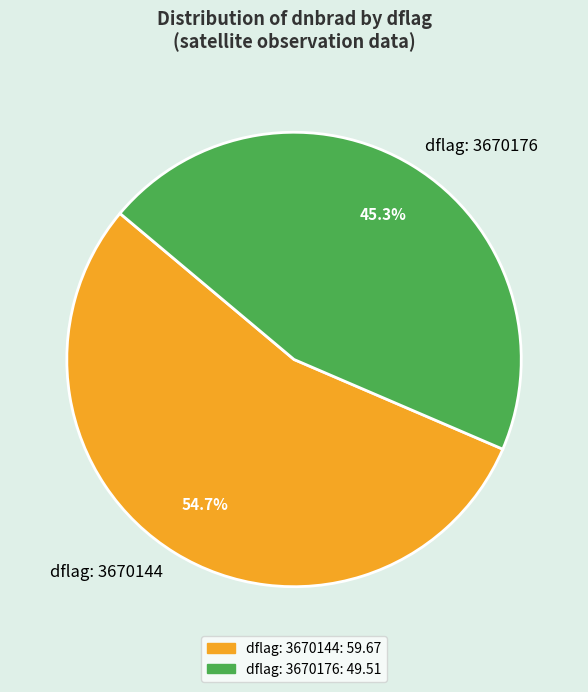

Combined, what portion of the pie is dflag: 3670144 and dflag: 3670176?

100.0%